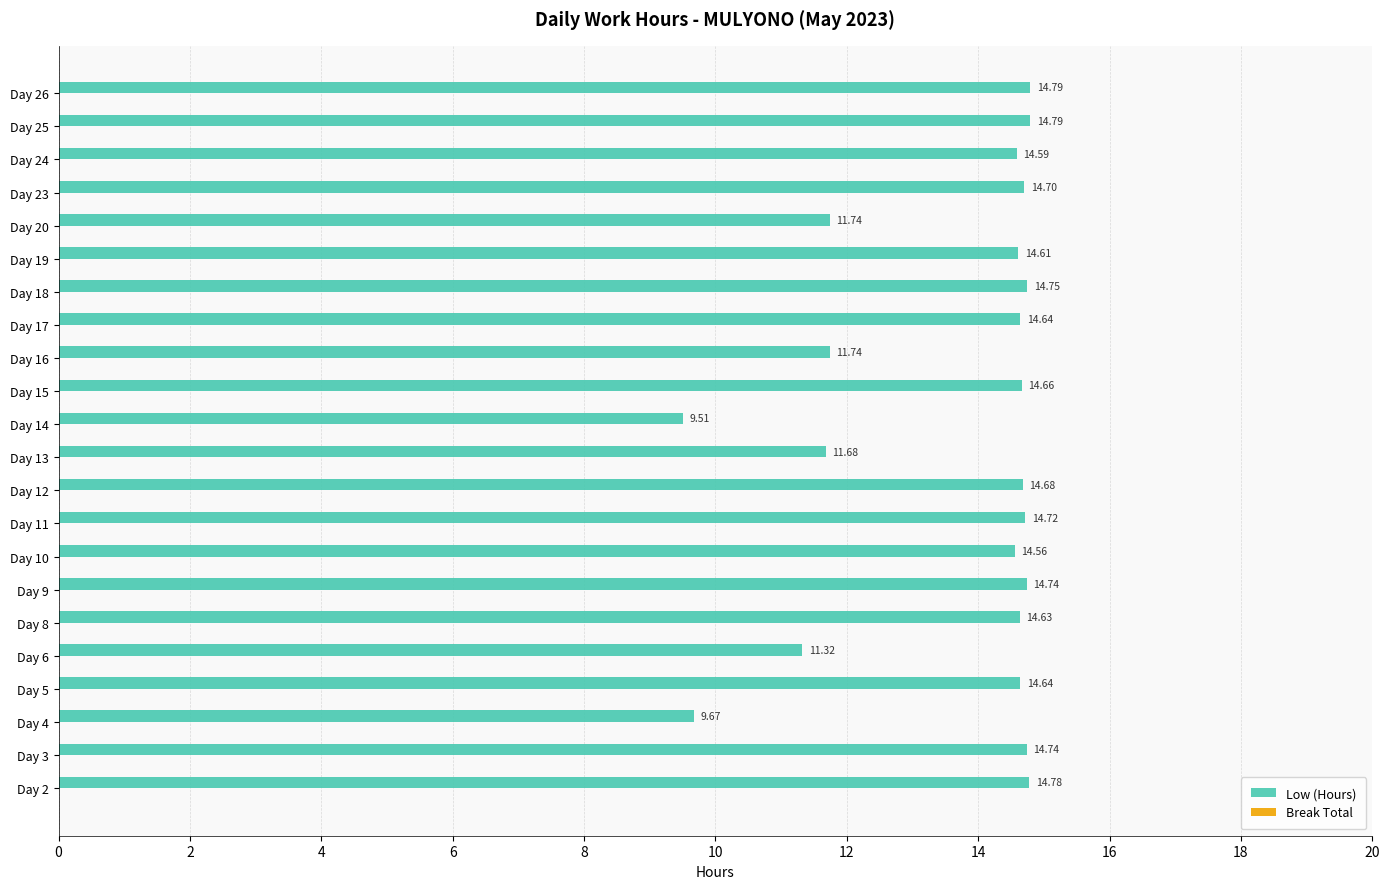

What is the ratio of the value at Day 25 to the value at Day 17?

1.0